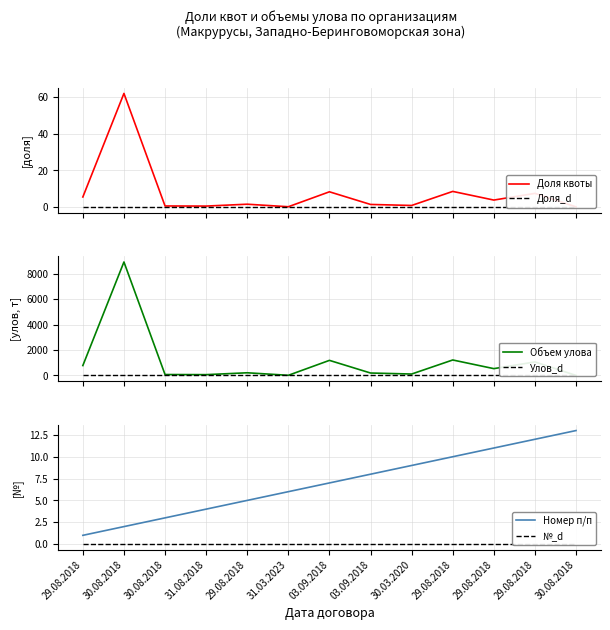

What is the sum of all Номер п/п values?

91